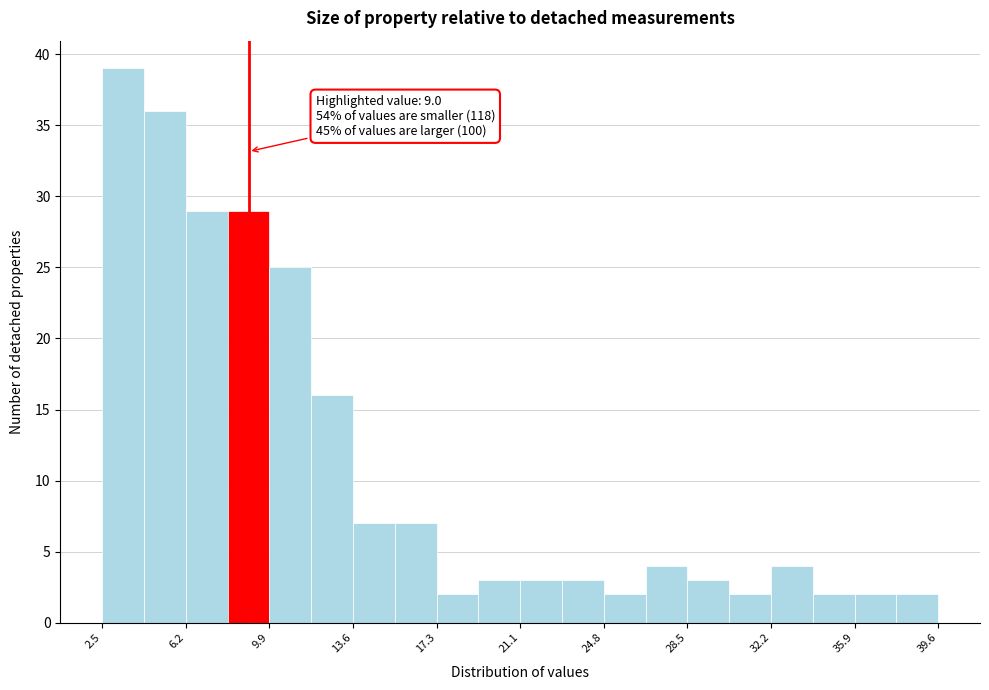

Around what value on the x-axis is the tallest bar? Give the approximate position of its centre, as read against the axis.

3.5